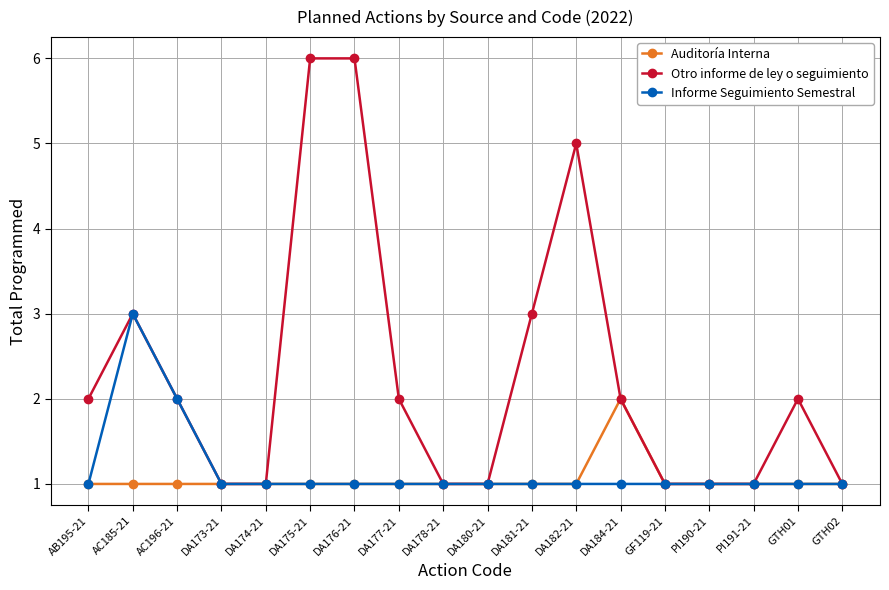

What is the value of the Auditoría Interna point at the 15th from the left?

1